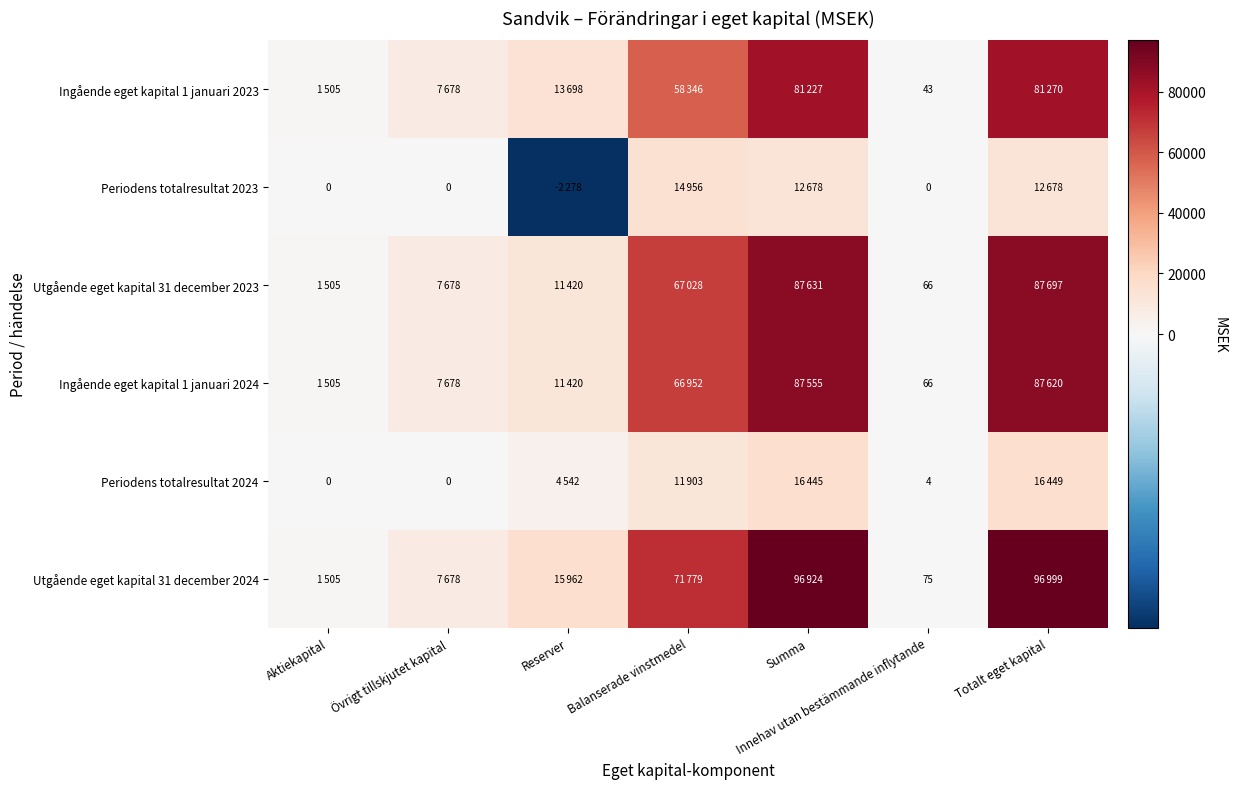

Is it true that Ingående eget kapital 1 januari 2023 equals 43 at Innehav utan bestämmande inflytande?

True